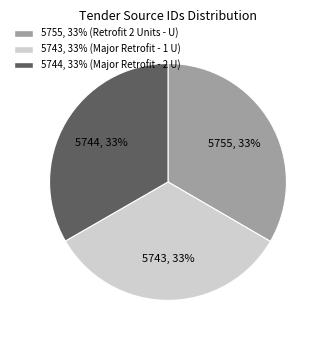

Count the number of slices in the pie.

3